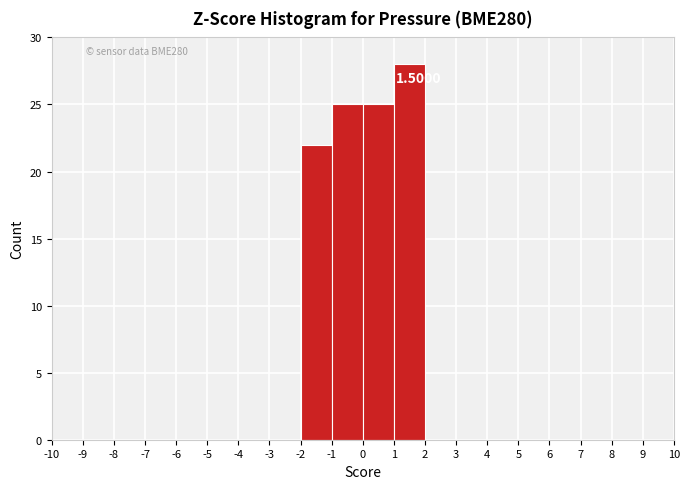

Which range on the x-axis has the tallest bar?

1 to 2